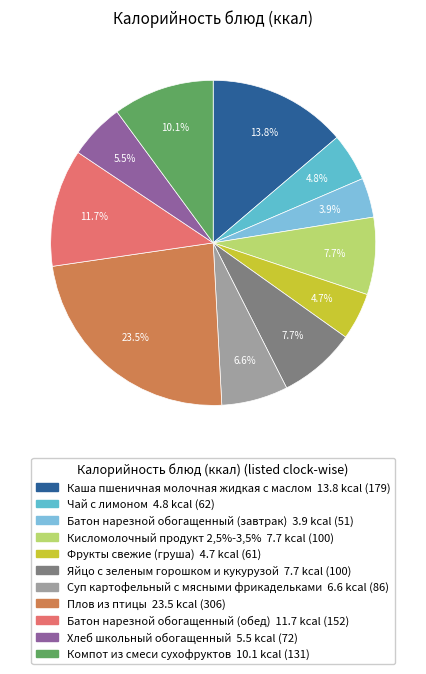

What percentage is the Компот из смеси сухофруктов slice, to the nearest percent?

10%